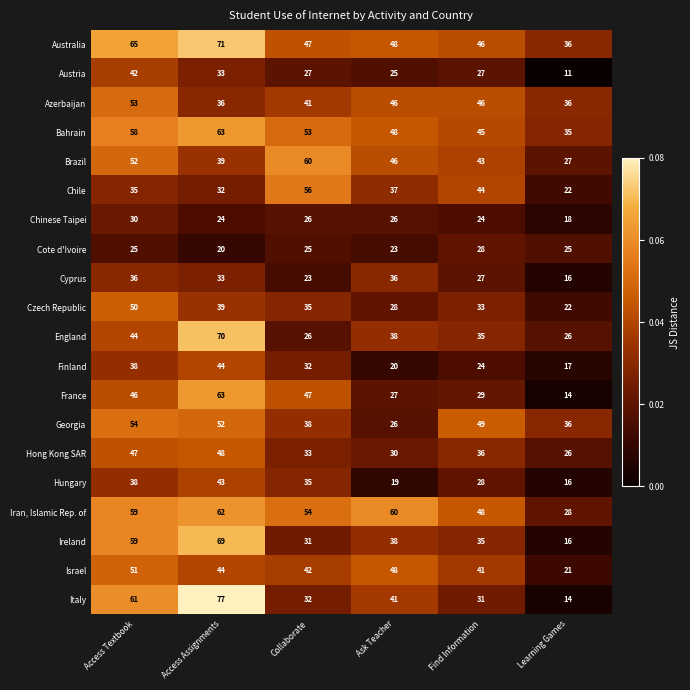

Between Access Textbook and Collaborate, which series saw the biggest shift?

Italy